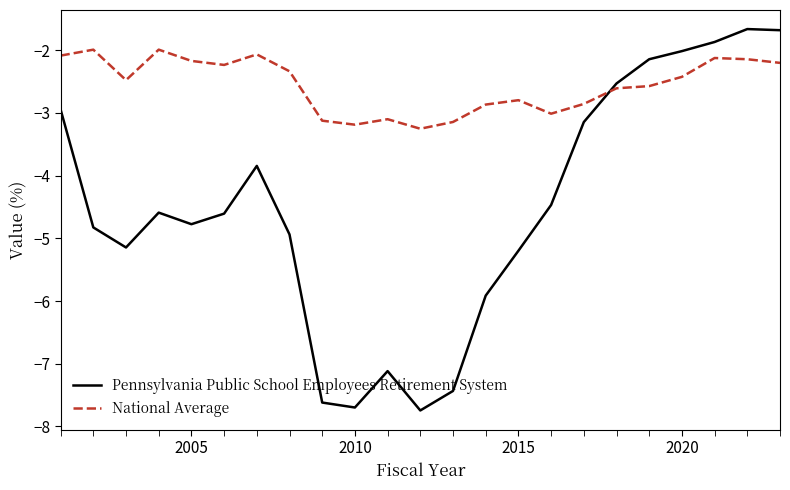

Which series ends up on top after the final intersection of National Average and Pennsylvania Public School Employees Retirement System?

Pennsylvania Public School Employees Retirement System